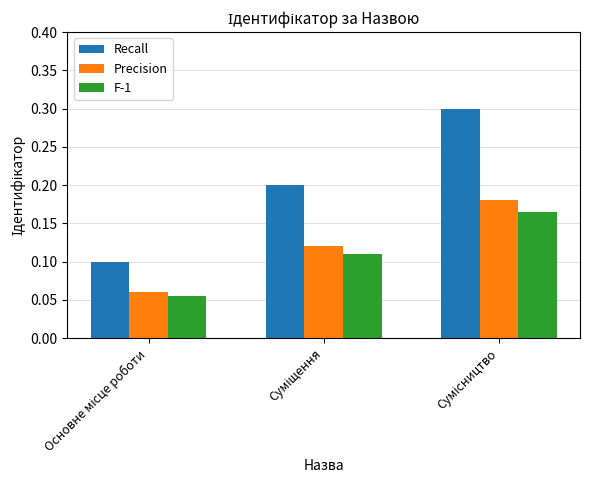

What is the sum of all Recall values?

0.6